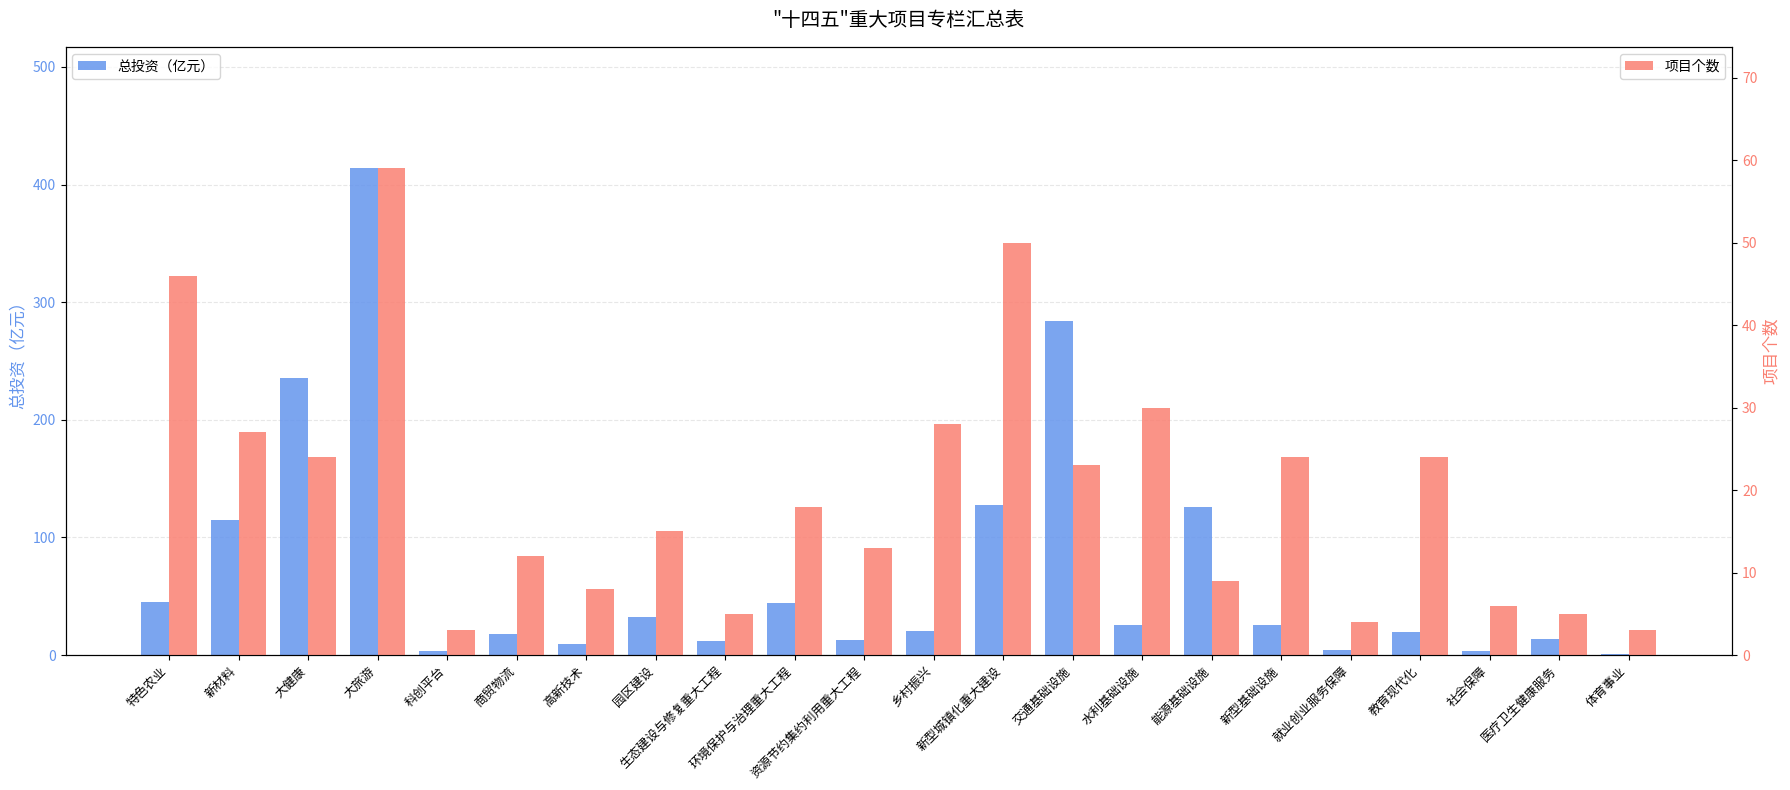

The value of 总投资（亿元） at 商贸物流 is 4.0. True or false?

False